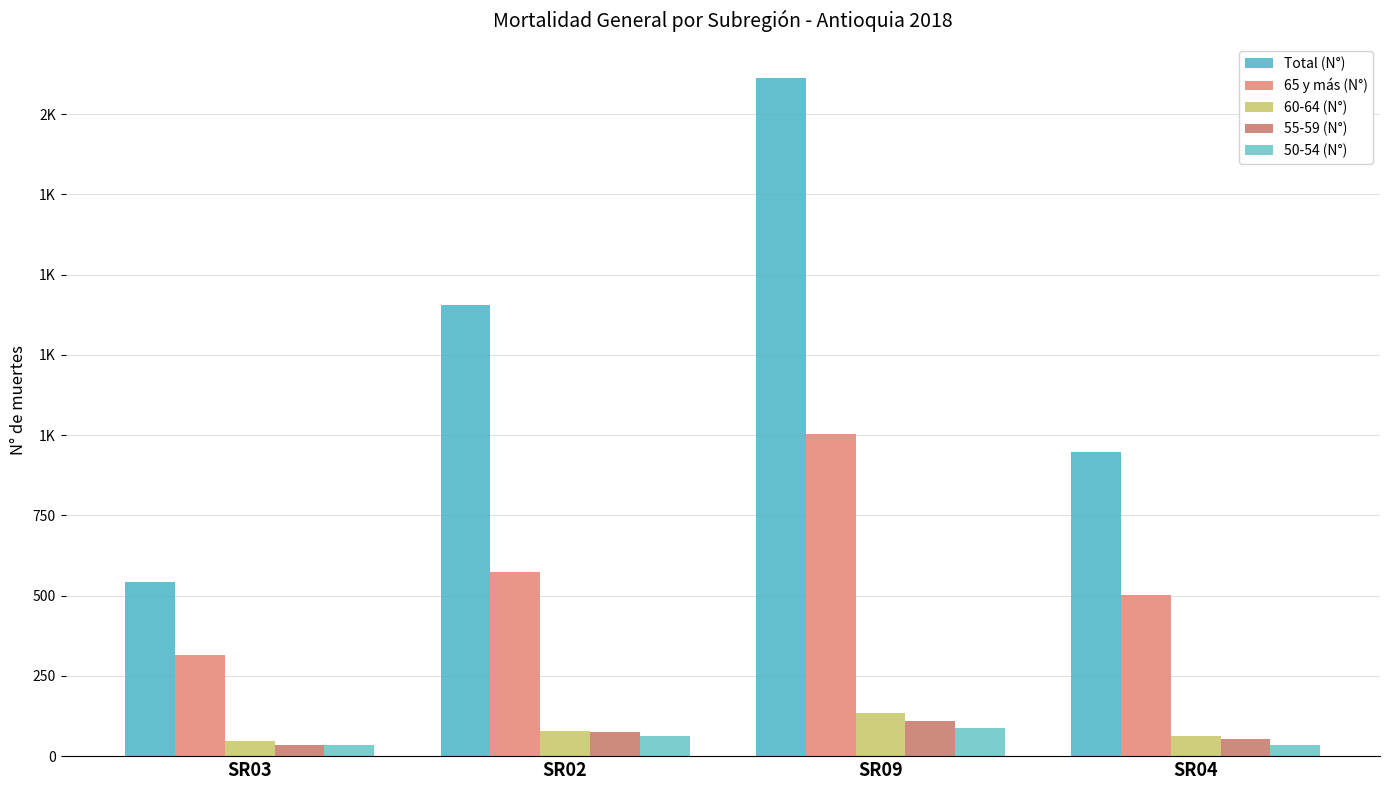

Rank the series at SR09 from lowest to highest value.

50-54 (N°), 55-59 (N°), 60-64 (N°), 65 y más (N°), Total (N°)